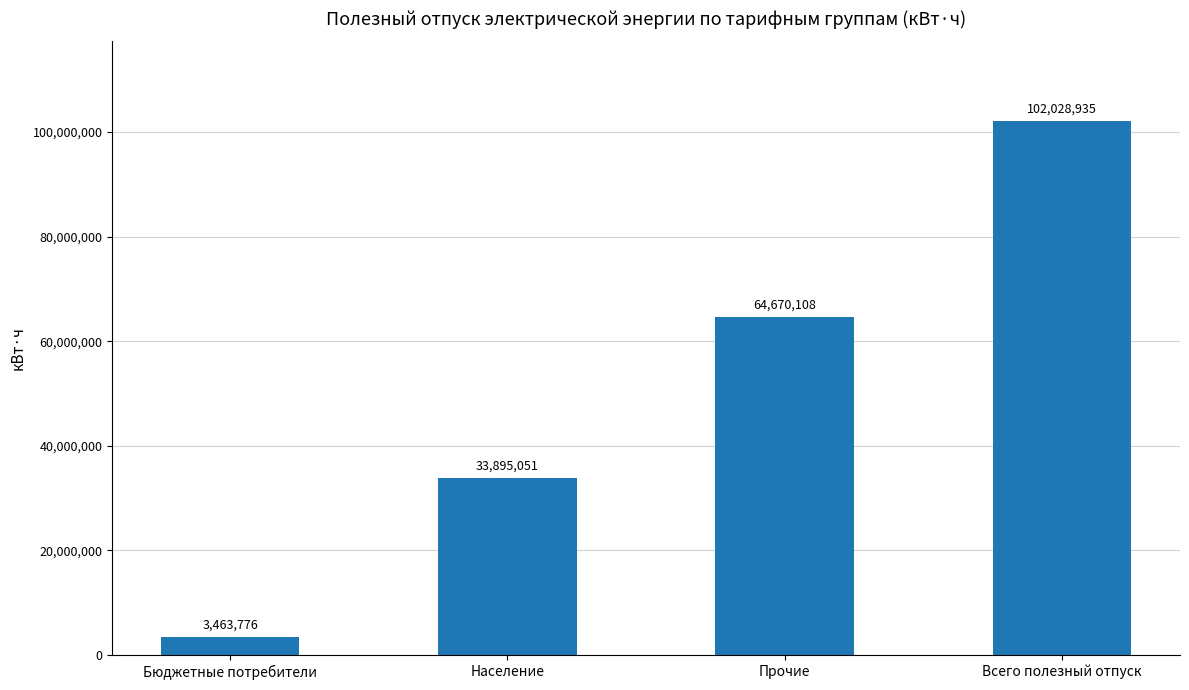

Count the number of categories in the chart.

4